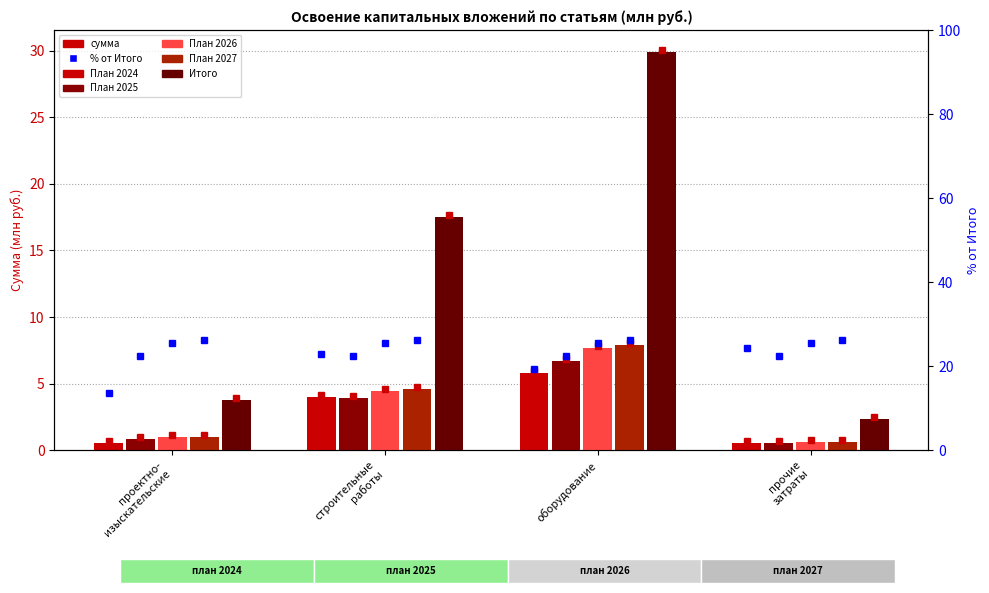

What is the greatest value displayed?

29.9